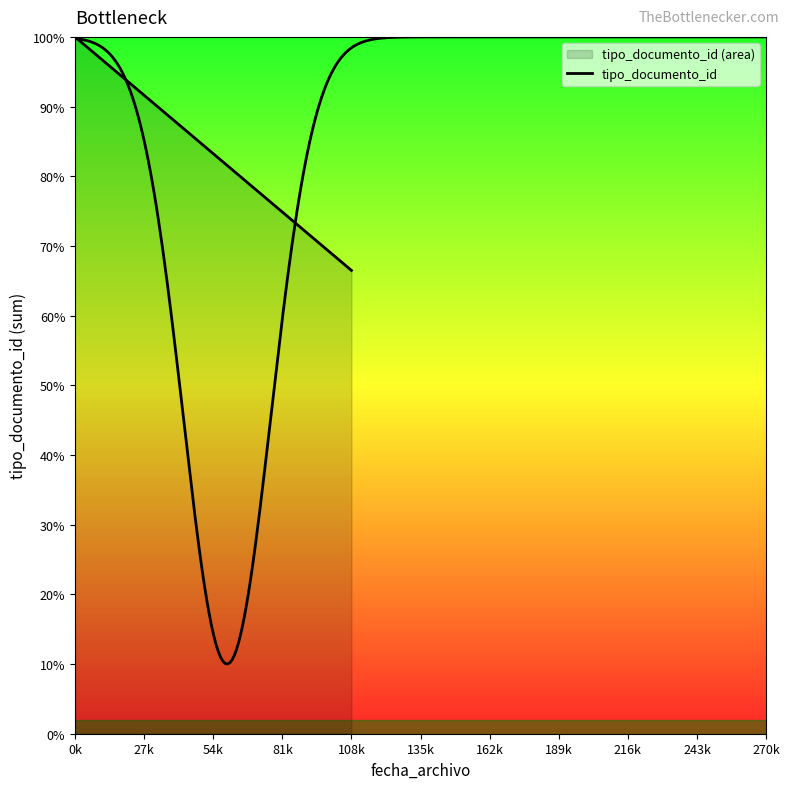

Reading left to right, list all the values displayed in this chart.

100.0	66.5